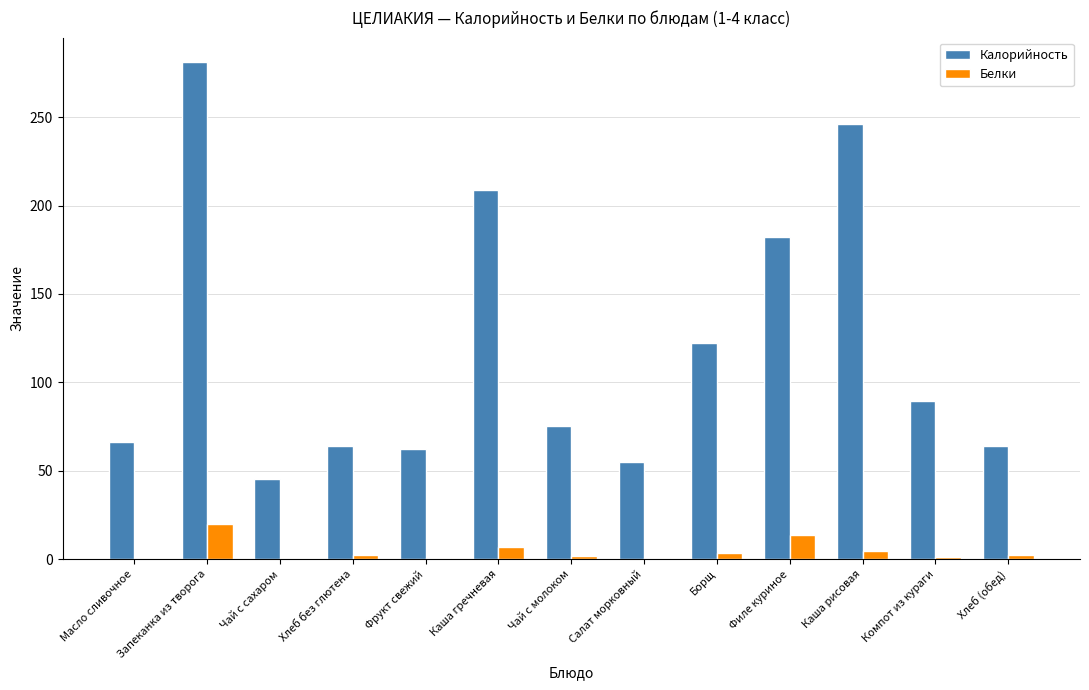

Does the chart contain stacked bars?

No